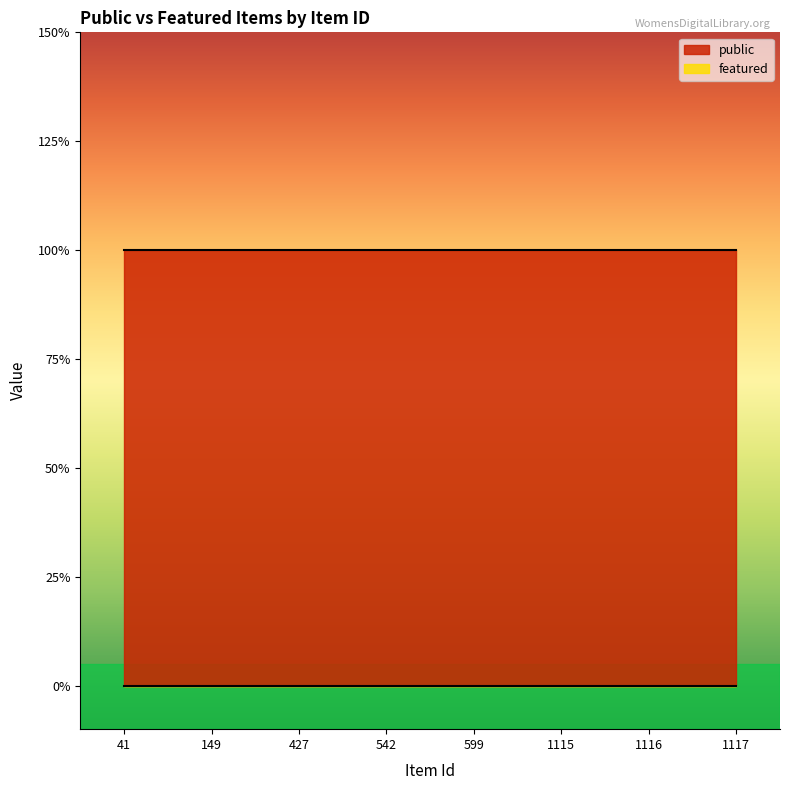

Rank the series by their average value, from lowest to highest.

featured, public